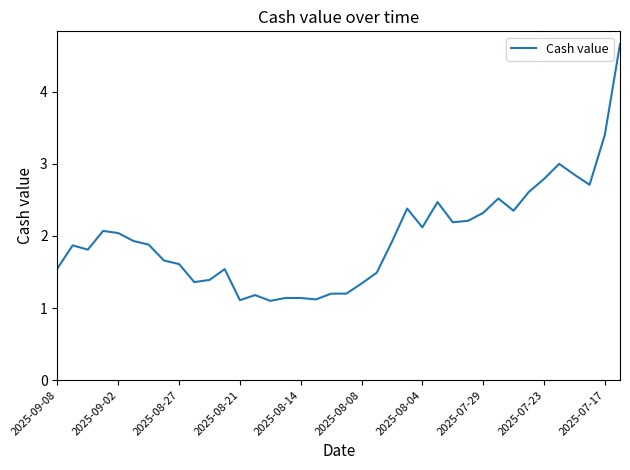

What is the maximum value shown in the chart?

4.7